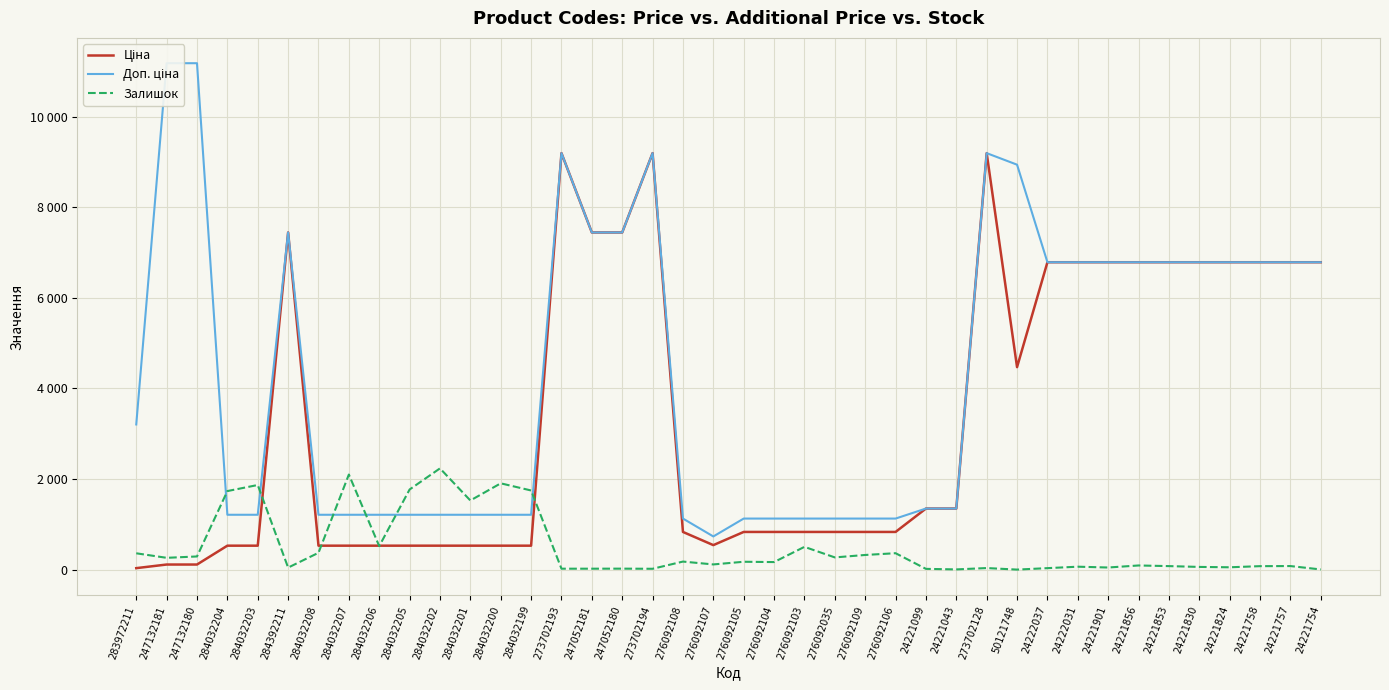

What is the average value of the Залишок series?

488.1